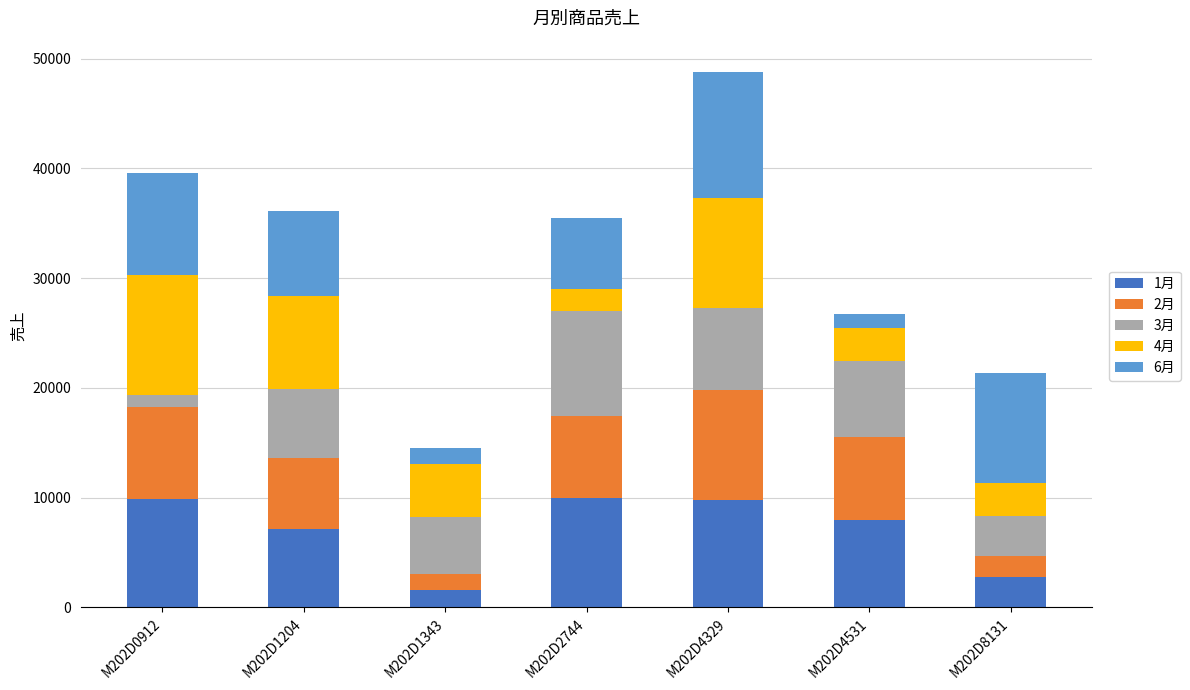

What is the average value of the 1月 series?

6992